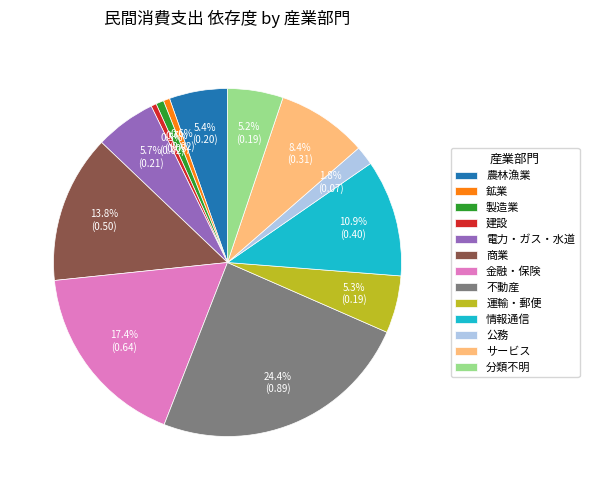

To the nearest percent, what is the difference between the largest and smallest slice percentages?

24%